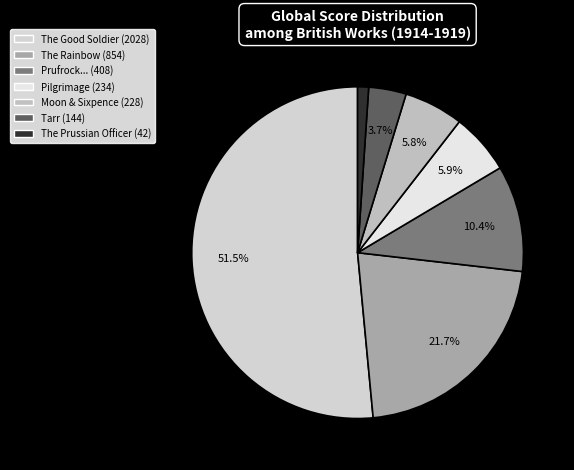

How many segments does this pie chart have?

7